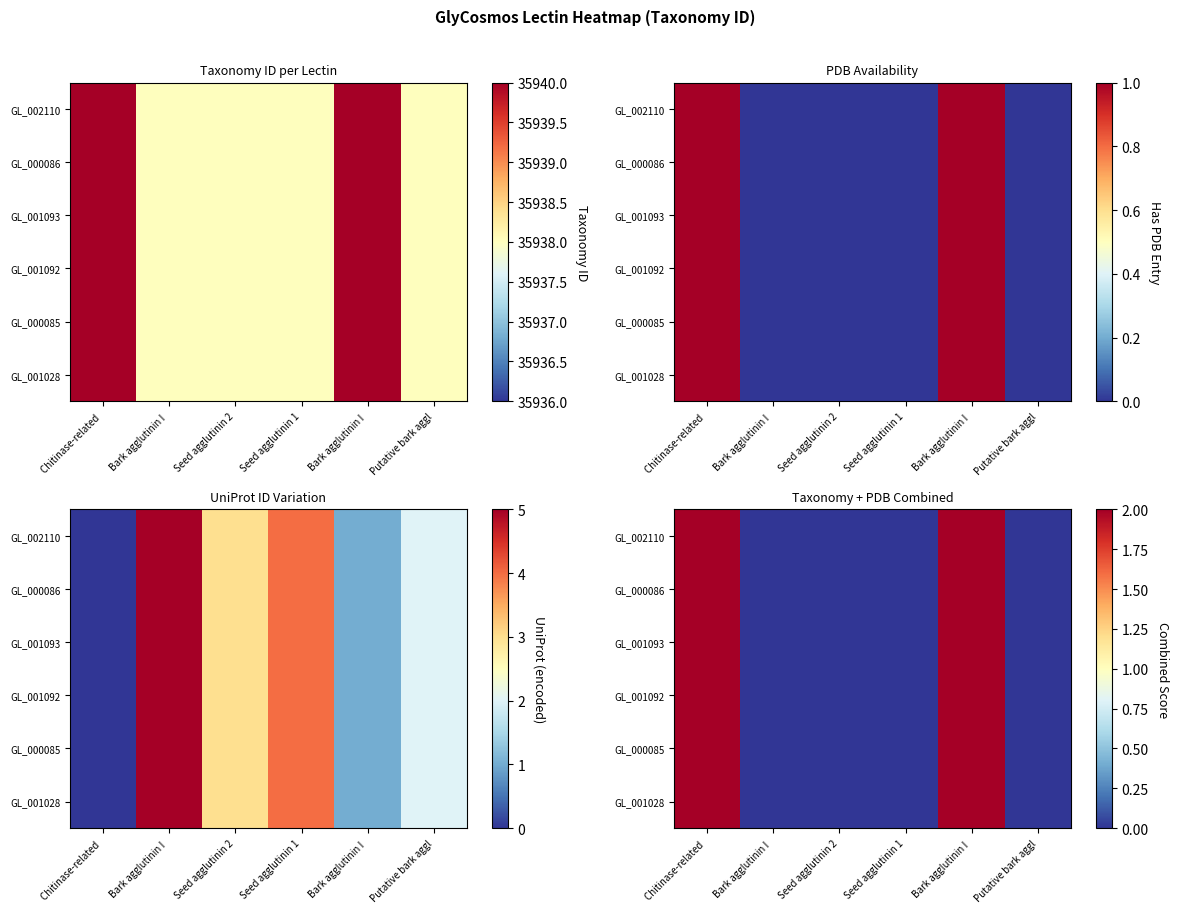

At which category is the sum across all series the highest?

Chitinase-related 